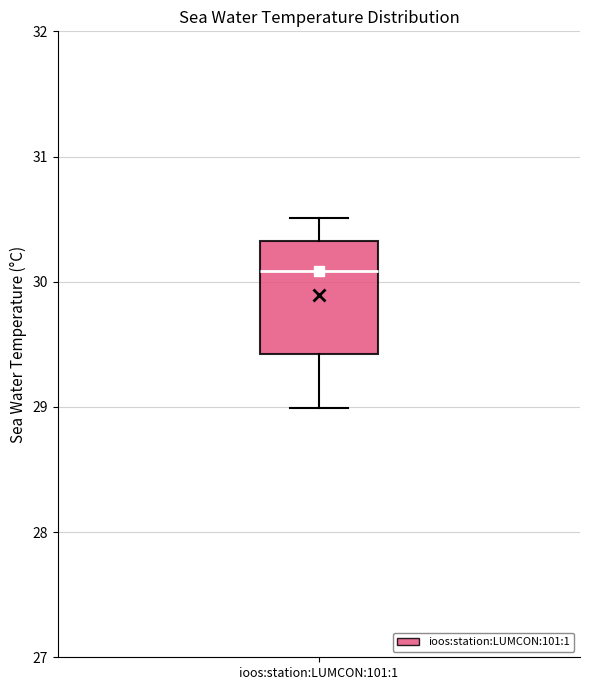

Read this box plot against the y-axis: the position of the median line, the range covered by the box, and the ends of both whiskers. The values are not printed on the chart, so give them approximately, as read against the axis.

median 30.1, box 29.4 to 30.3, whiskers 29.0 to 30.5